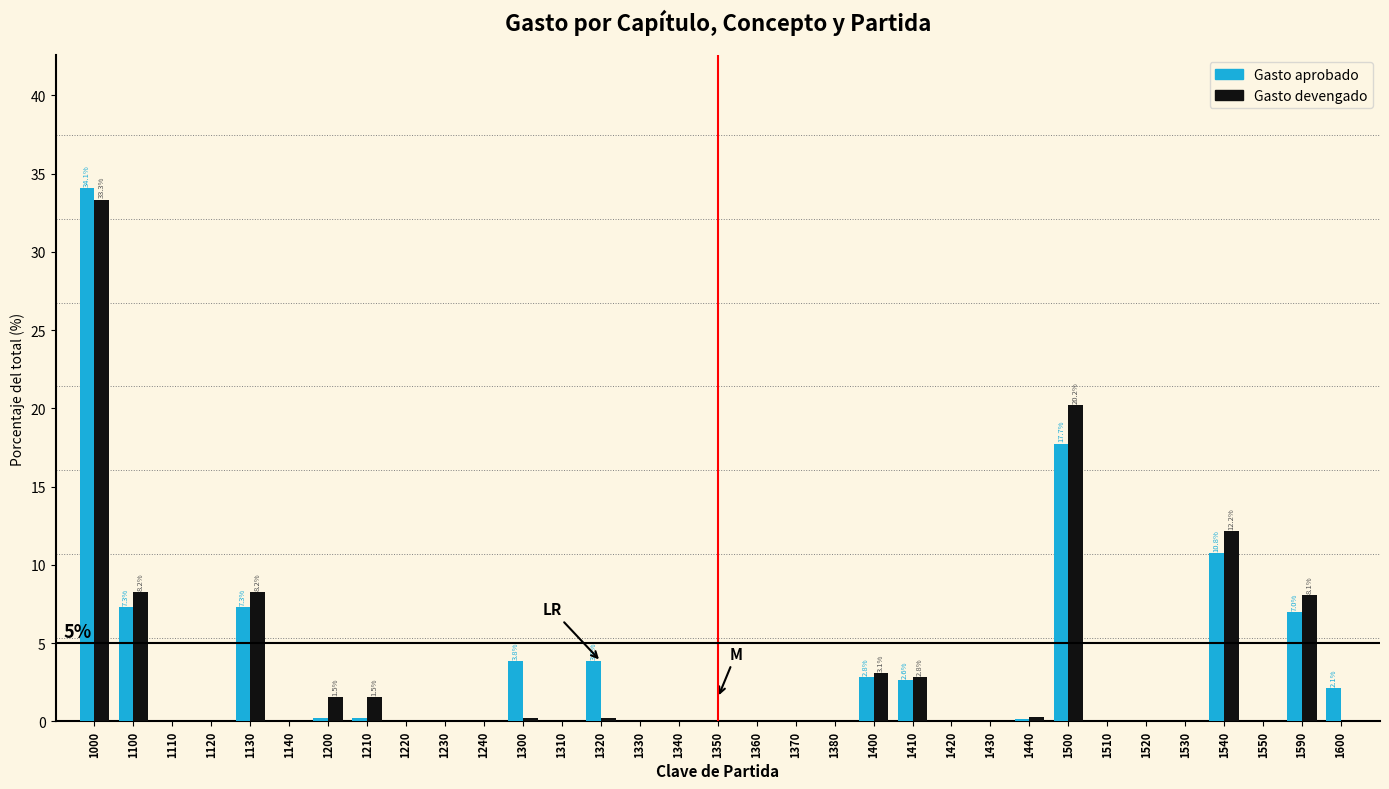

True or false: Gasto devengado has a value of 0.0 at 1120.

True